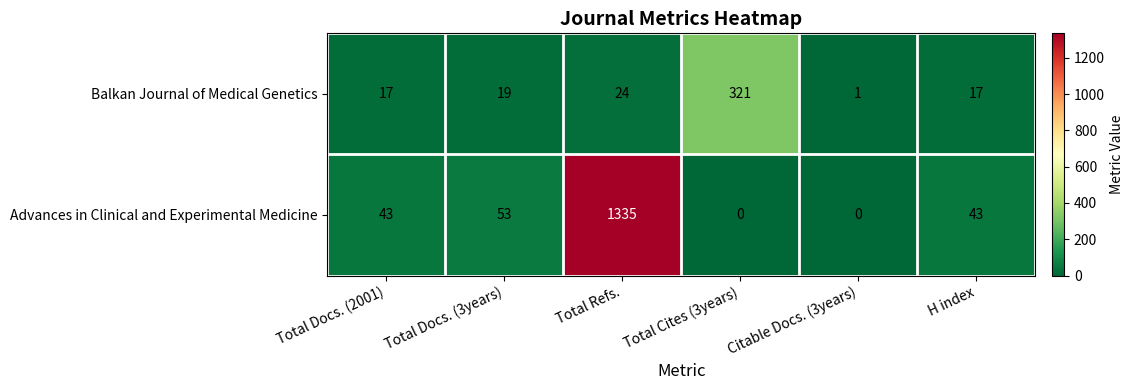

What is the spread (max minus min) of values at Total Docs. (3years)?

34